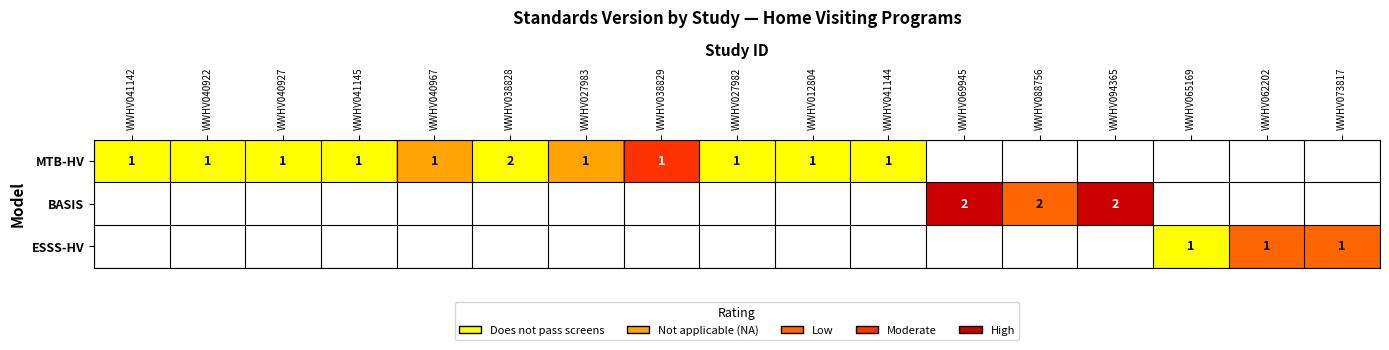

The MTB-HV series shows 1 at WWHV012804. True or false?

True